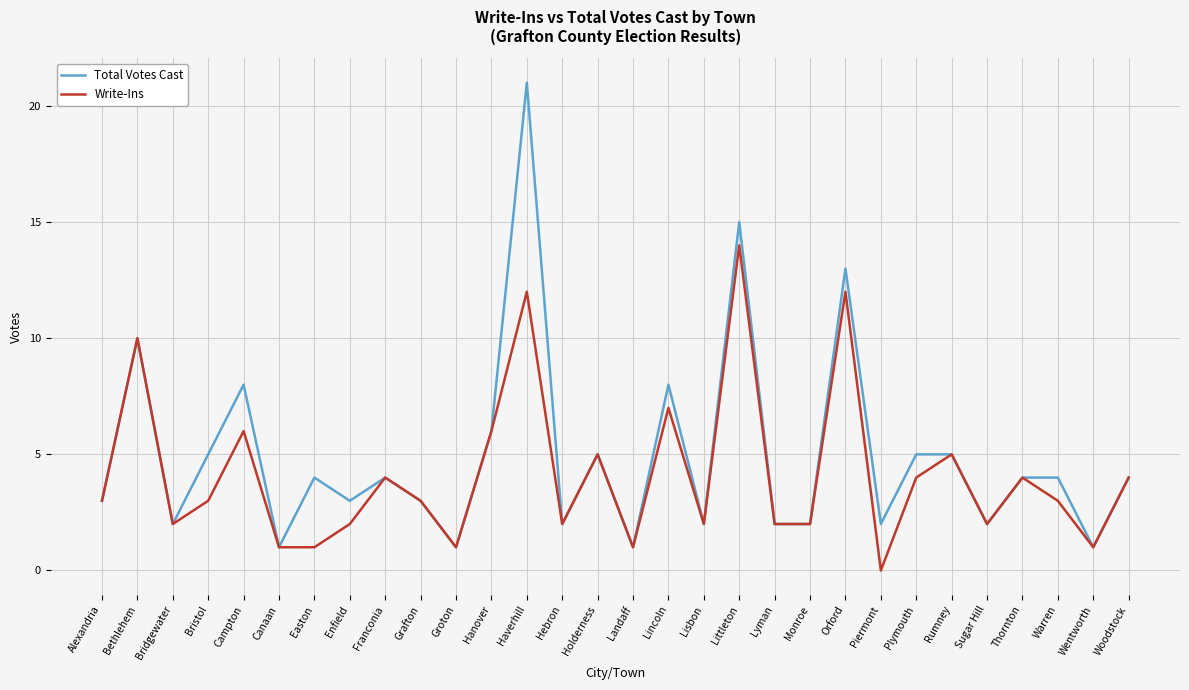

Between Bristol and Orford, which series saw the biggest shift?

Write-Ins